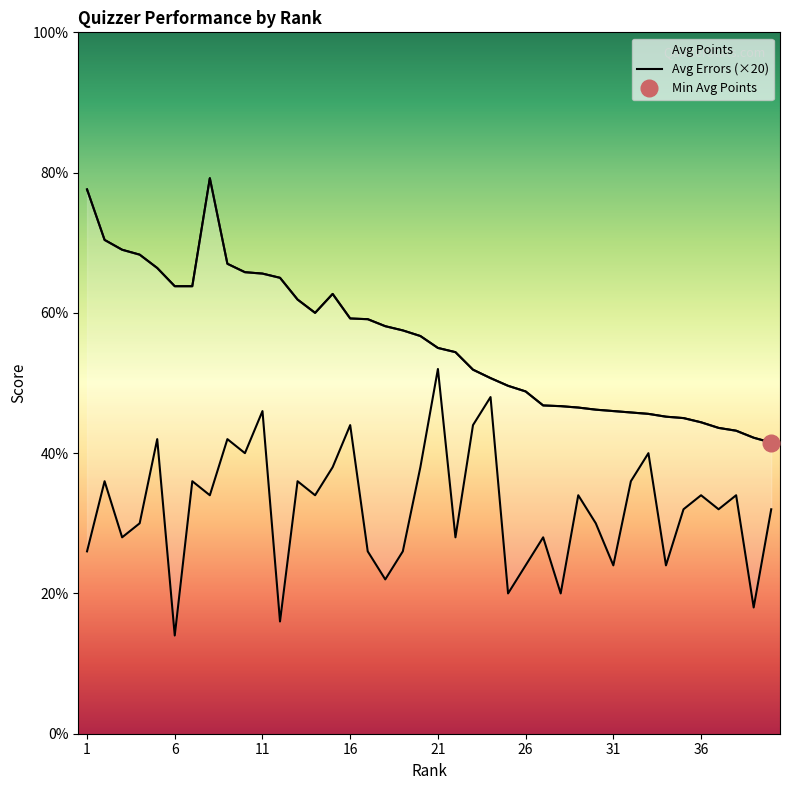

The Avg Errors (×20) series shows 10.9 at 21. True or false?

False